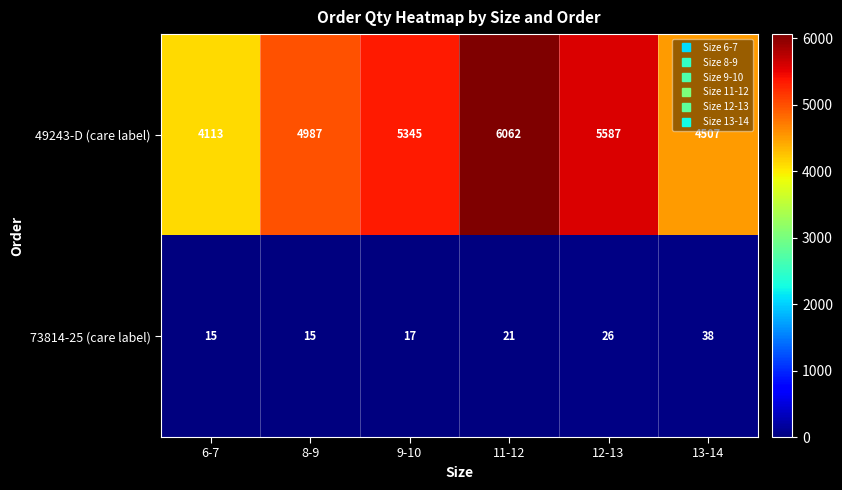

Which series has the largest total across all categories?

49243-D (care label)